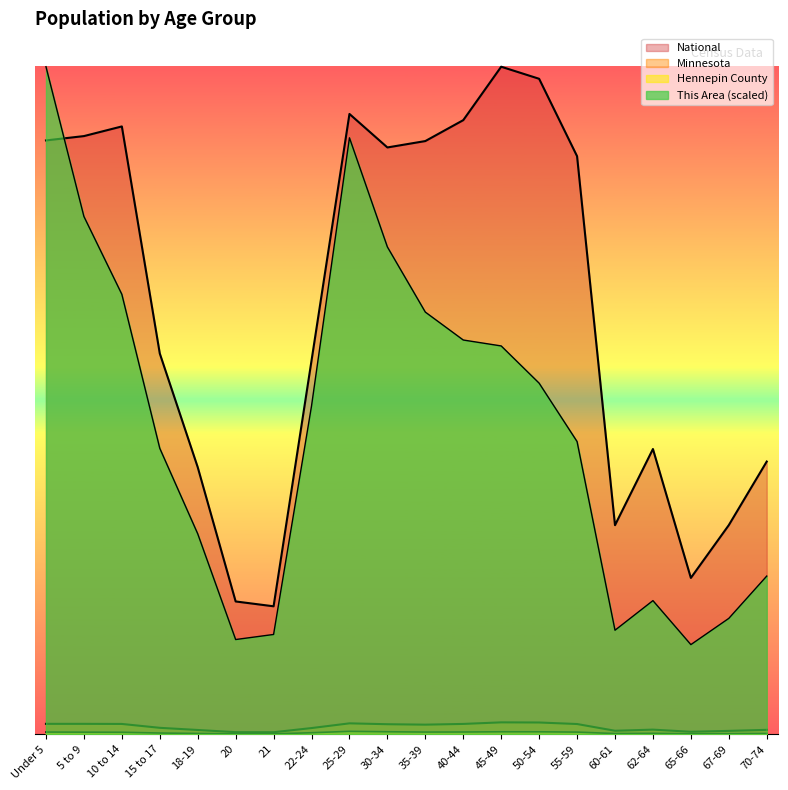

At which label does National first exceed 19664805?

Under 5